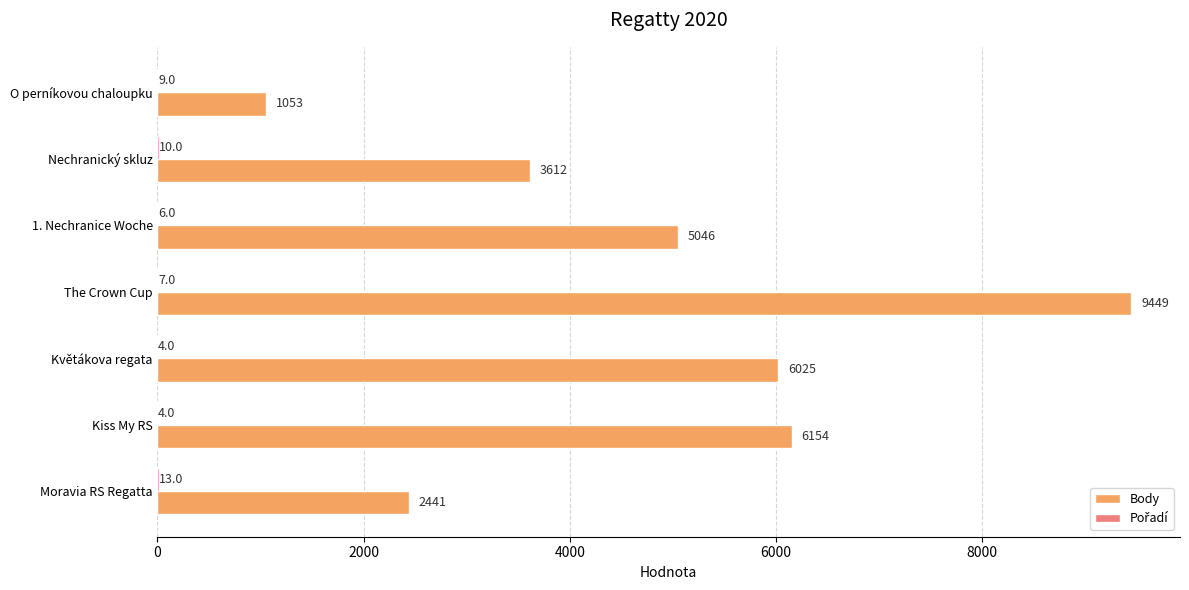

Which series changed the most between Květákova regata and The Crown Cup?

Body